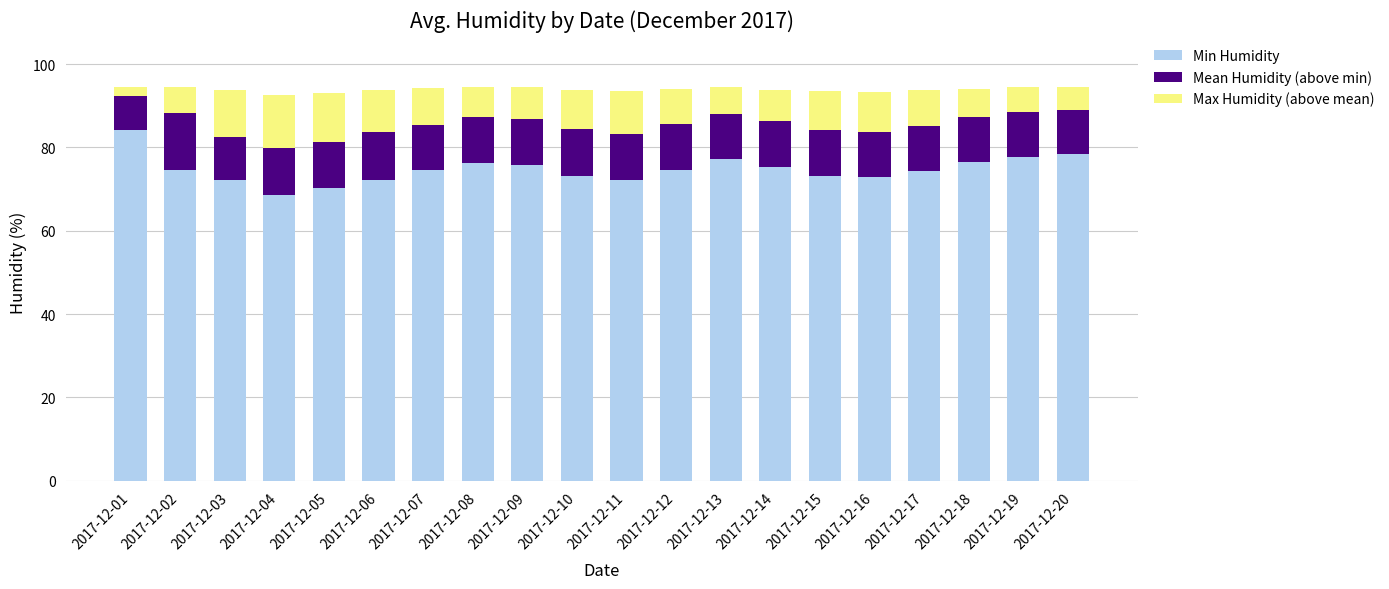

How many bars are there in total?

20